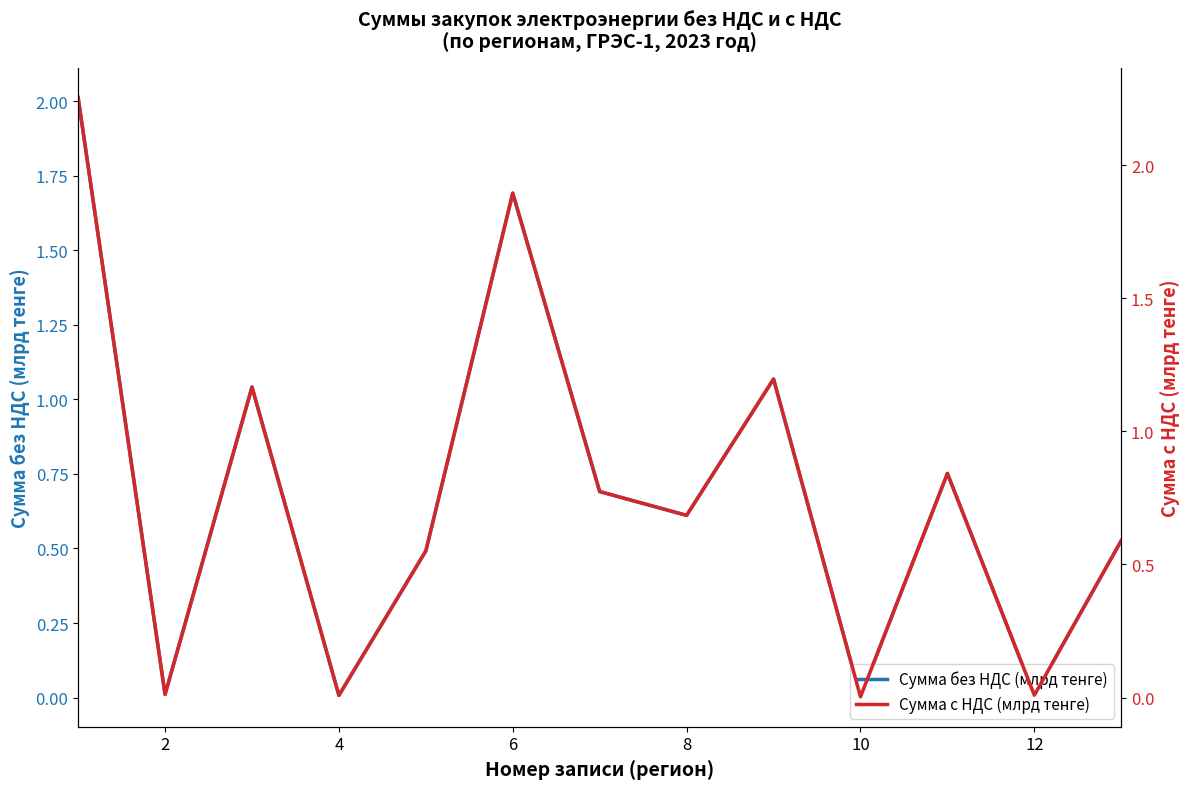

True or false: Сумма без НДС (млрд тенге) and Сумма с НДС (млрд тенге) cross at least once.

False